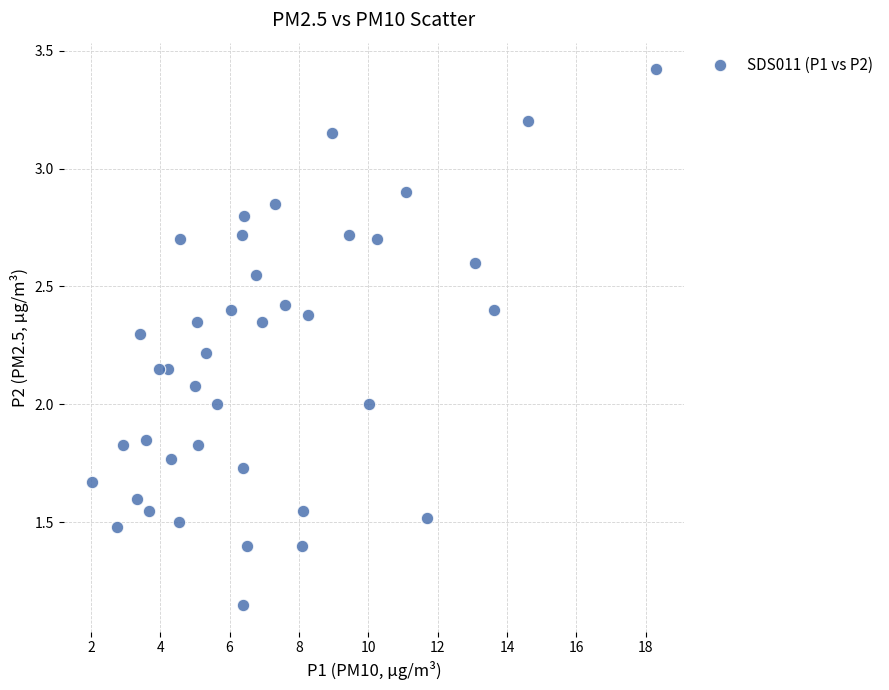

What is the range of X values (max minus min)?

16.3